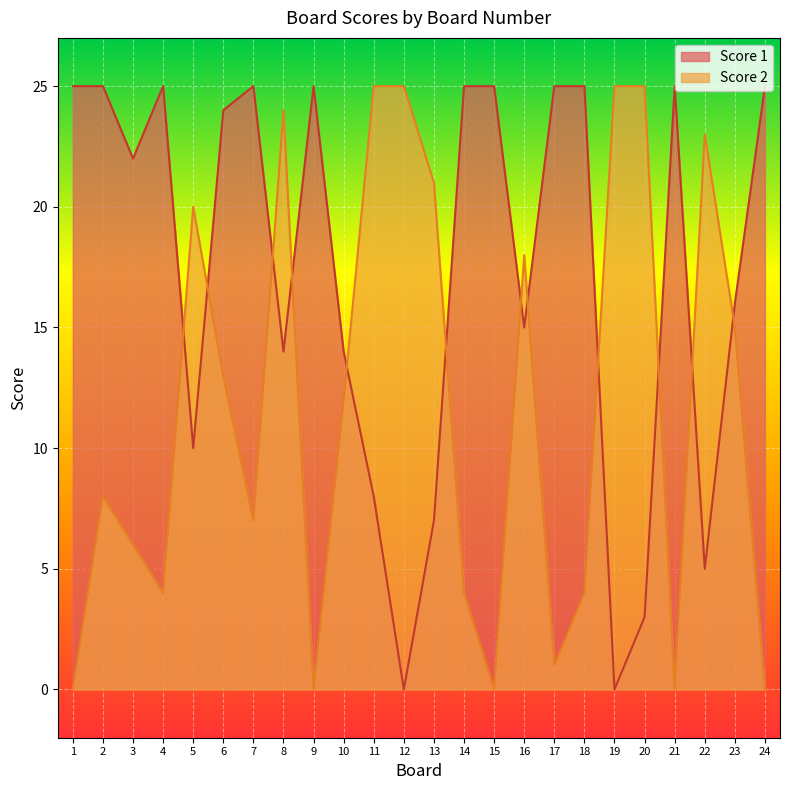

Where is the first local maximum for Score 1?

4